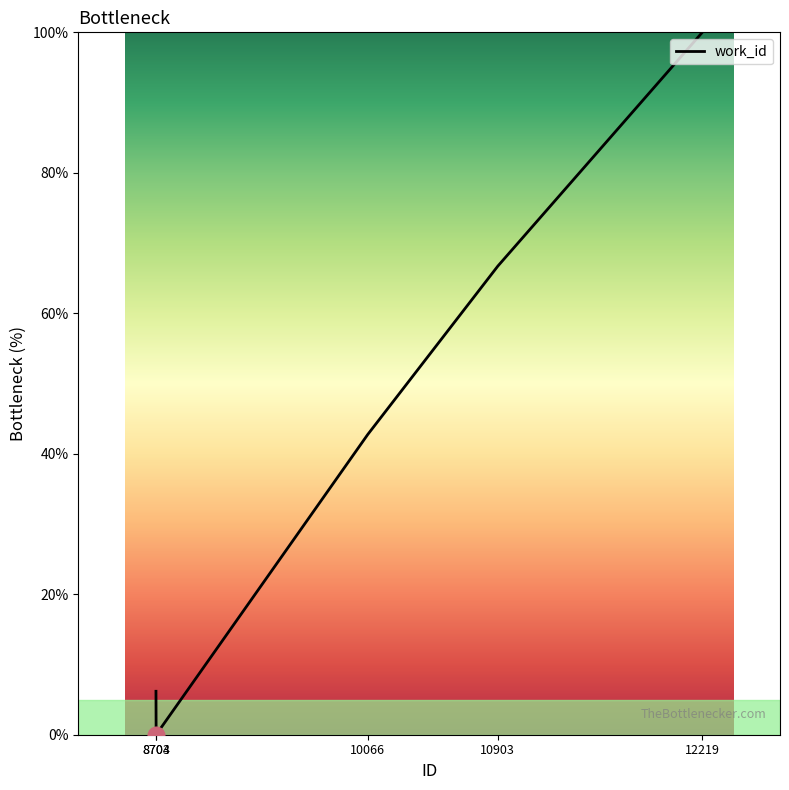

How many interior local valleys (lower than both neighbors) does the data have?

1